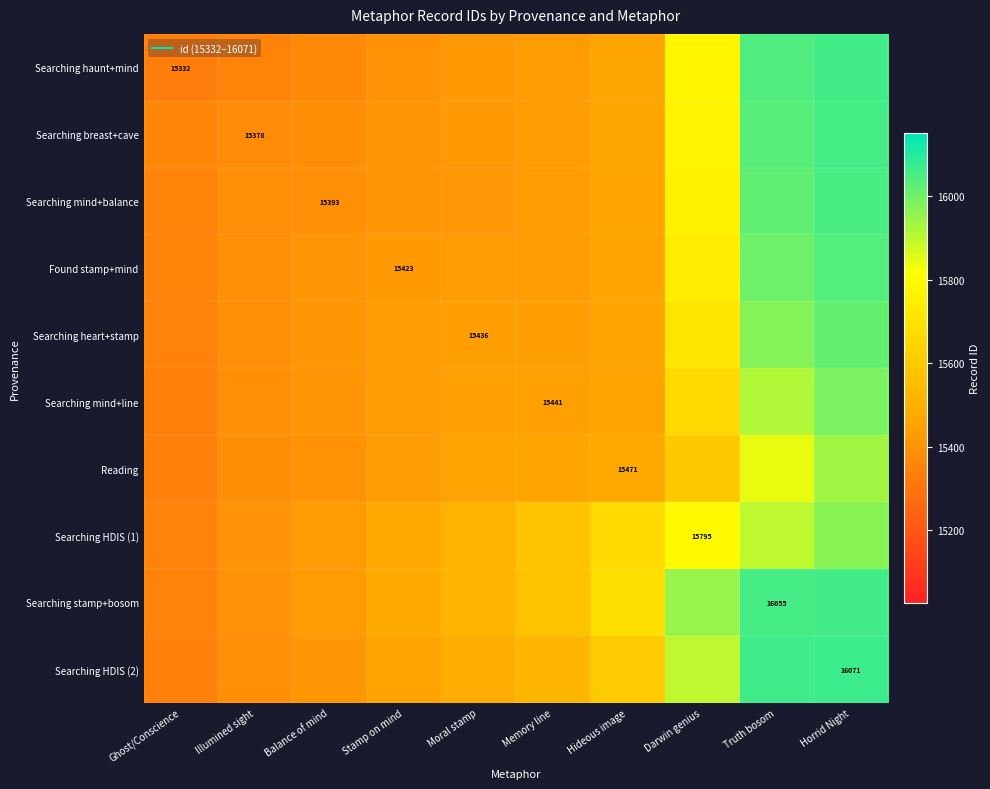

List the series in order of their peak value, highest first.

Searching HDIS (2), Searching haunt+mind, Searching stamp+bosom, Searching breast+cave, Searching mind+balance, Found stamp+mind, Searching heart+stamp, Searching mind+line, Searching HDIS (1), Reading